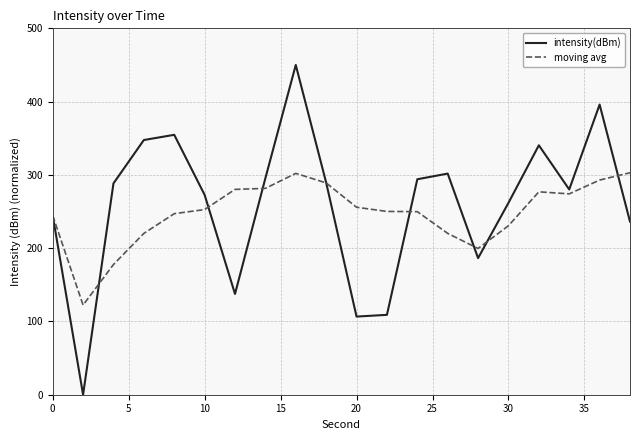

Rank the series by their average value, from highest to lowest.

intensity(dBm), moving avg